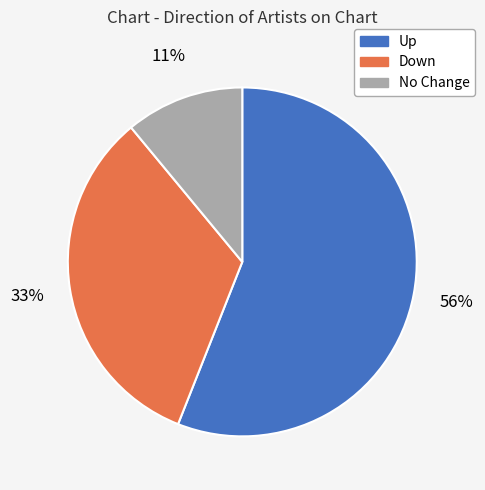

Does Up account for over 50% of the chart?

Yes